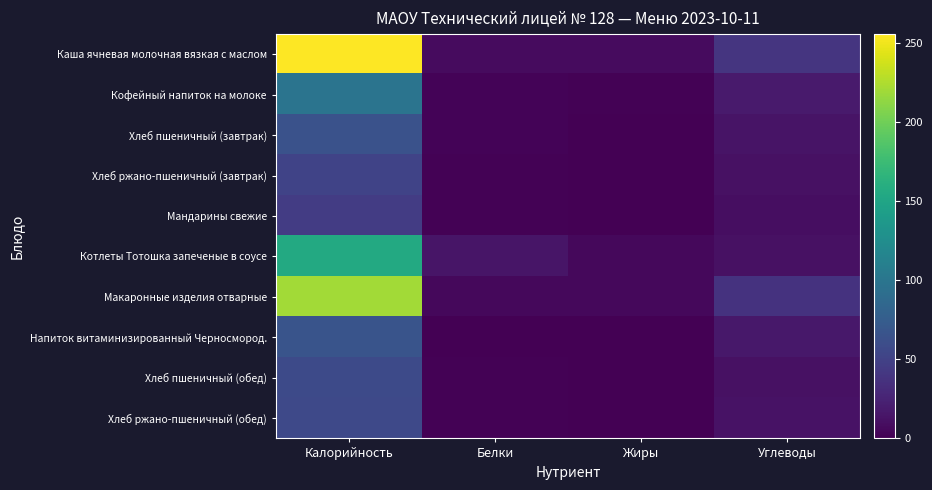

Count the number of categories in the chart.

4